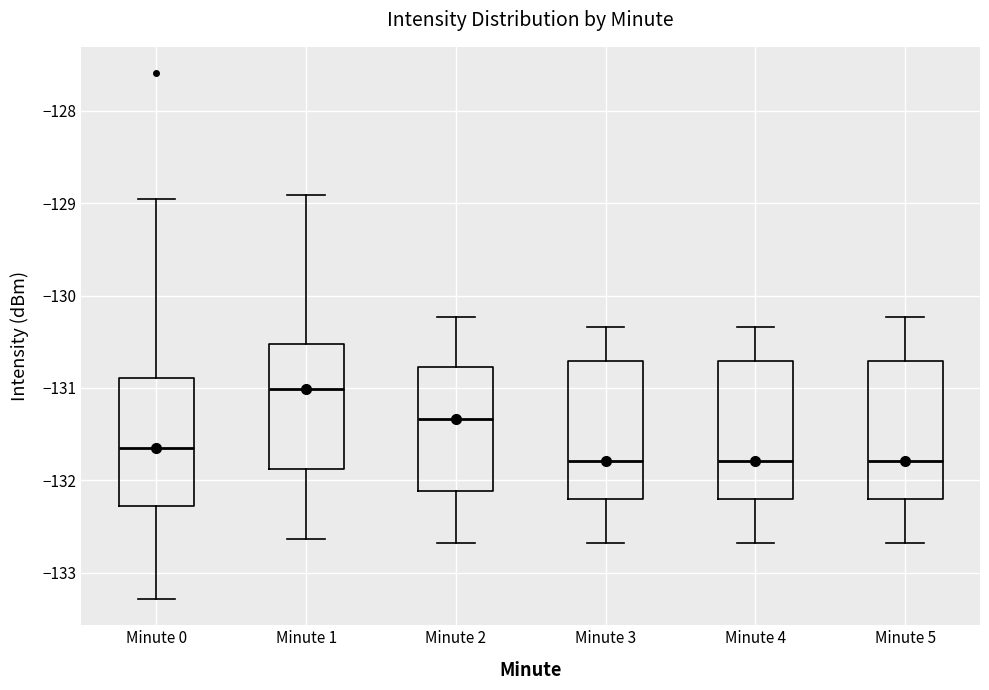

Reading left to right, transcribe this box plot: for each box, give where its median line is, the range the box spans, and where its two whiskers end, as read against the y-axis. The values are not printed on the chart, so give them approximately, as read against the axis.

Minute 0: median -131.7, box -132.3 to -130.9, whiskers -133.3 to -129.0
Minute 1: median -131.0, box -131.9 to -130.5, whiskers -132.6 to -128.9
Minute 2: median -131.3, box -132.1 to -130.8, whiskers -132.7 to -130.2
Minute 3: median -131.8, box -132.2 to -130.7, whiskers -132.7 to -130.3
Minute 4: median -131.8, box -132.2 to -130.7, whiskers -132.7 to -130.3
Minute 5: median -131.8, box -132.2 to -130.7, whiskers -132.7 to -130.2